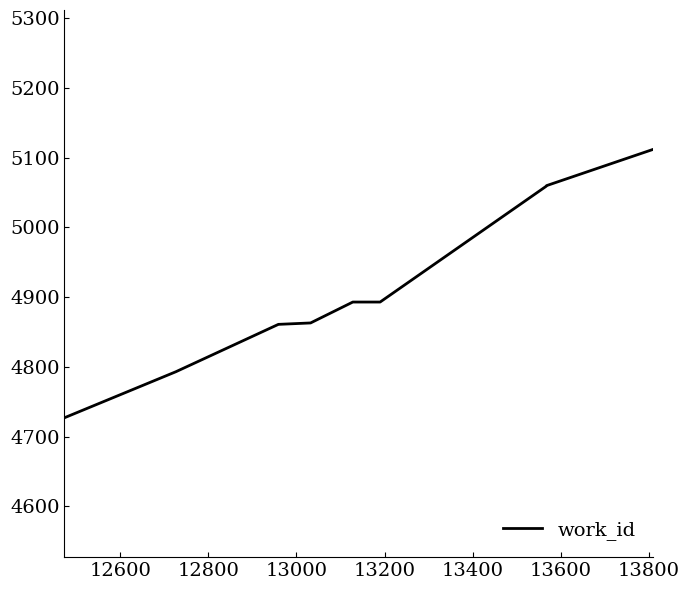

What is the minimum value shown in the chart?

4727